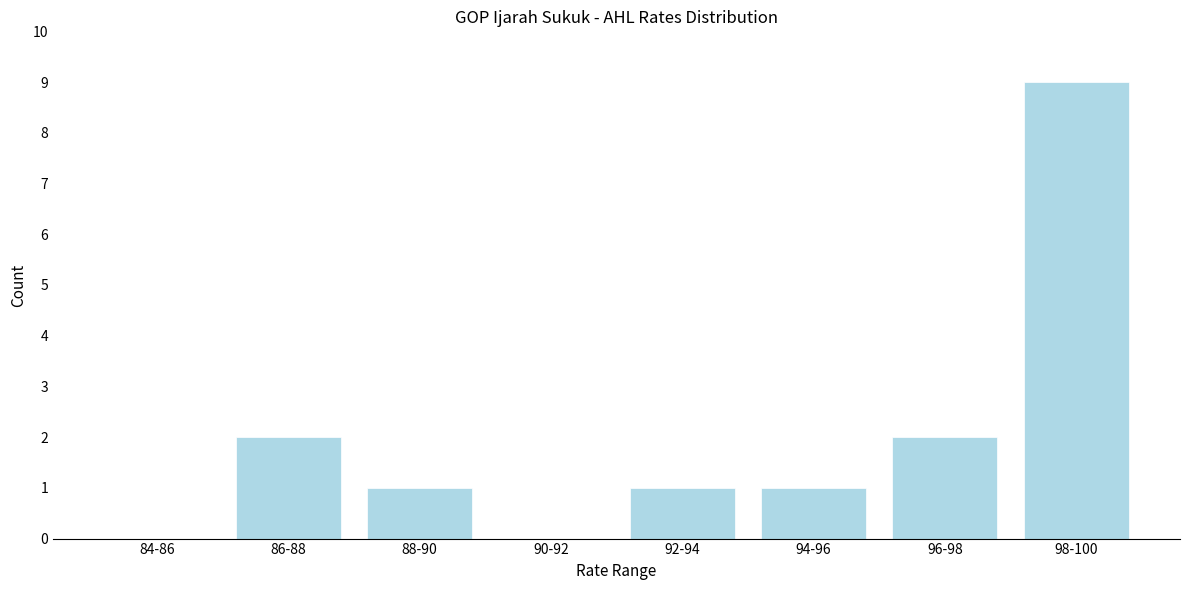

Reading left to right, list all the values displayed in this chart.

84-86=0	86-88=2	88-90=1	90-92=0	92-94=1	94-96=1	96-98=2	98-100=9